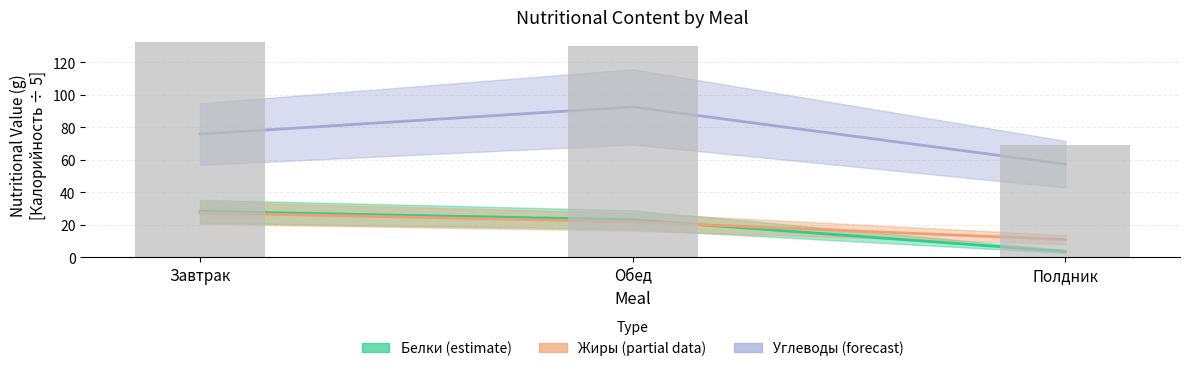

What position from the left is Полдник?

3